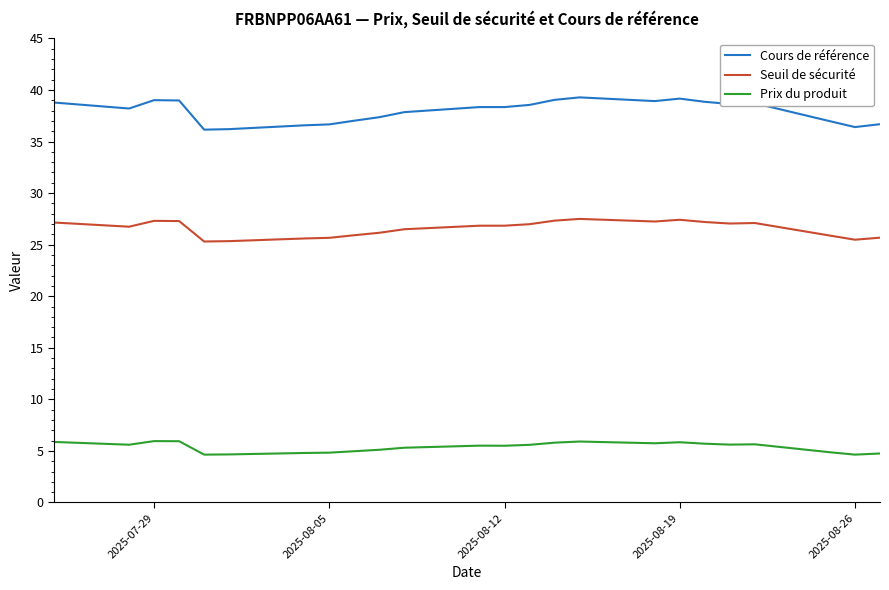

Which series has the largest range (max minus min)?

Cours de référence